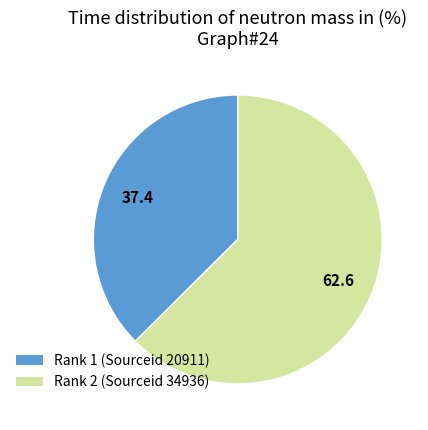

What is the smallest slice in the pie chart?

Rank 1 (Sourceid 20911)